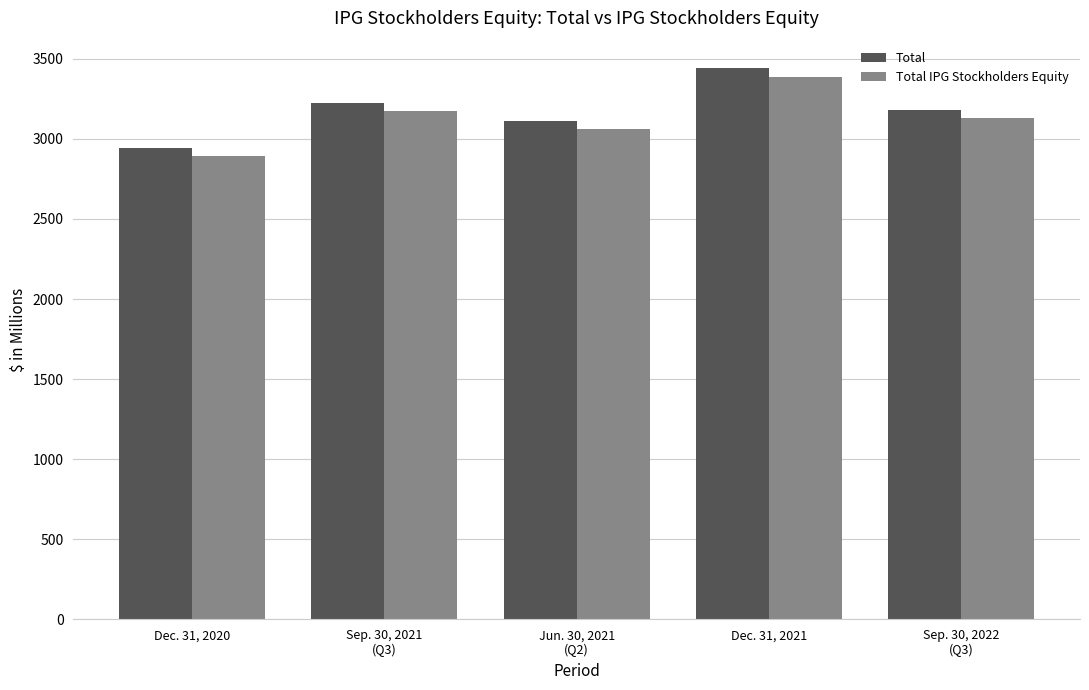

Which series has the widest spread of values?

Total